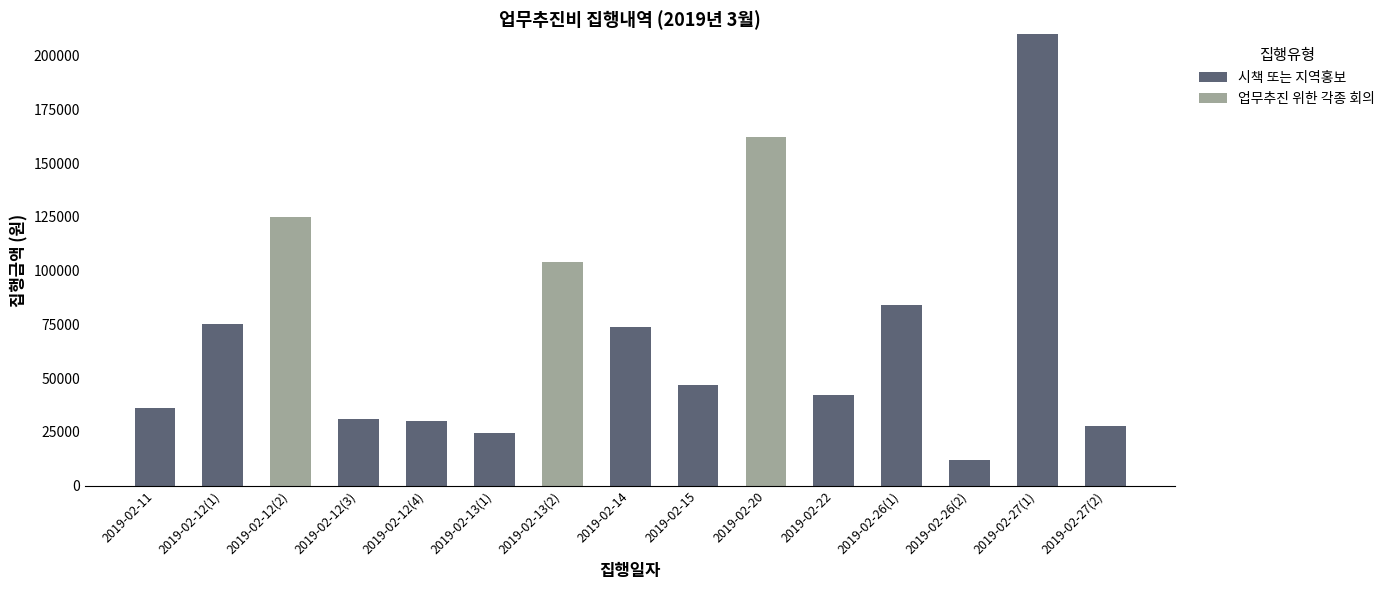

The value of 시책 또는 지역홍보 at 2019-02-22 is 25372. True or false?

False